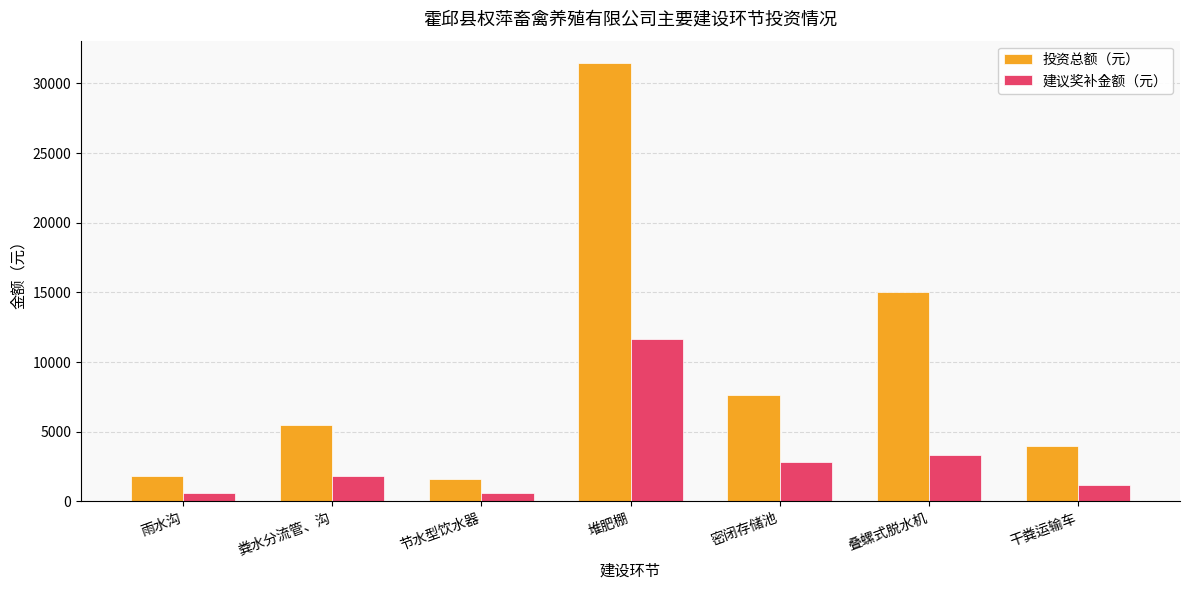

At how many categories does at least one series exceed 6262?

3